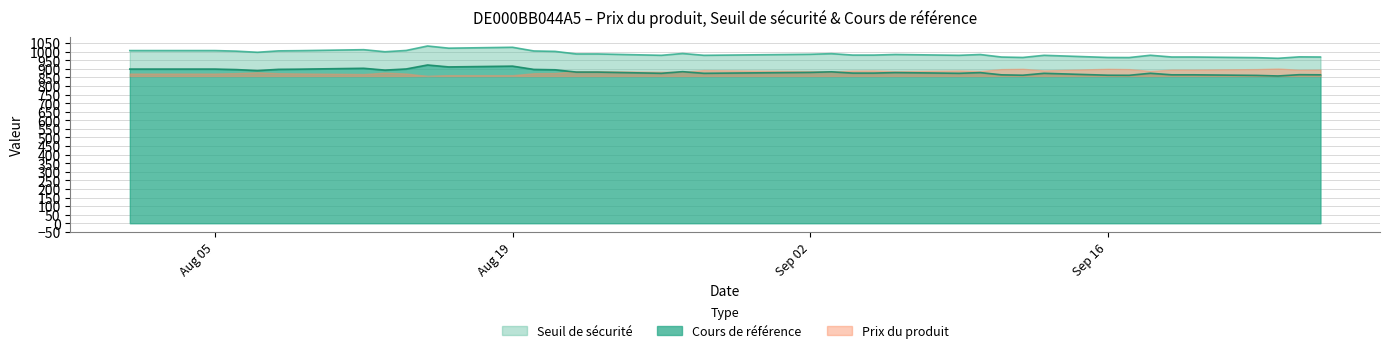

The value of col_3 at Sep 02 is 1346.9. True or false?

False